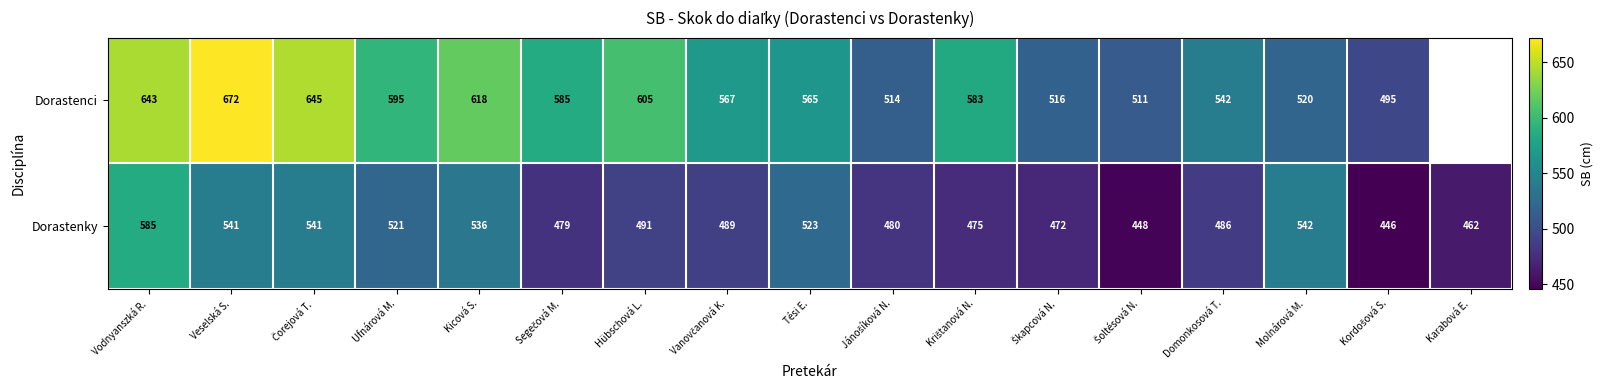

Which category has the lowest value across all series?

Kordošová S.